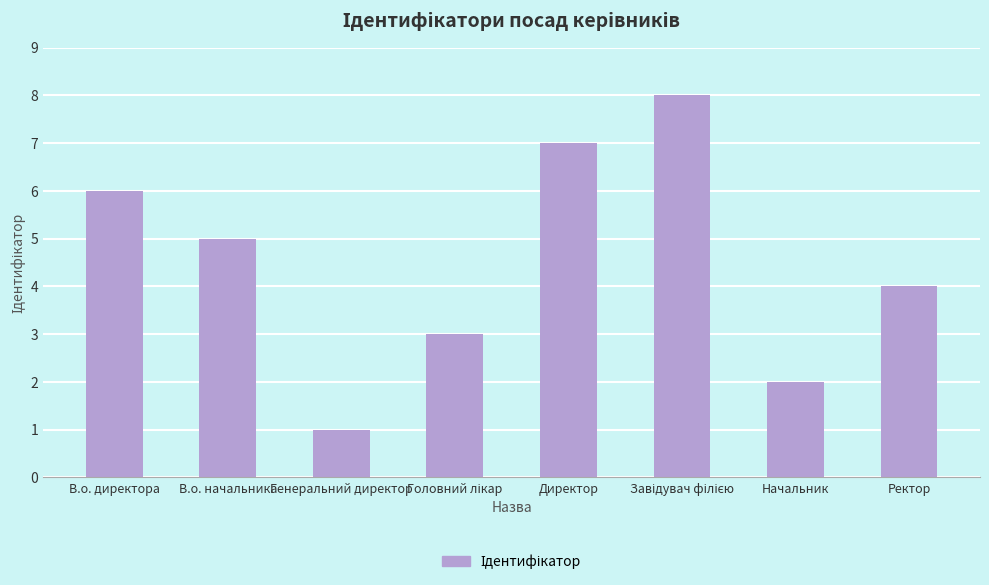

What is the label of the 2nd bar from the right?

Начальник